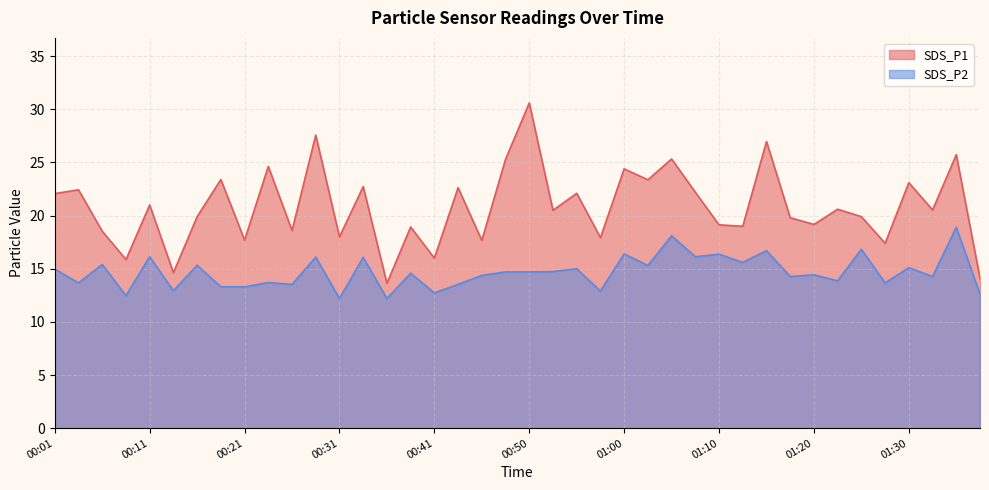

Read the SDS_P1 value at 00:28.

27.6